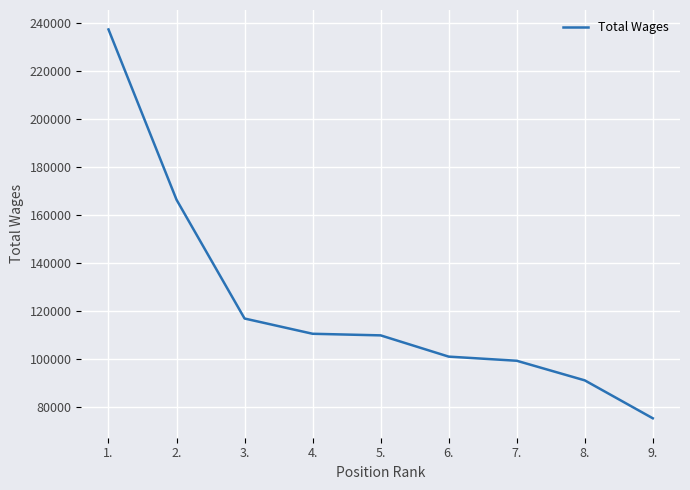

Is it true that the value at 2. is 166532?

True